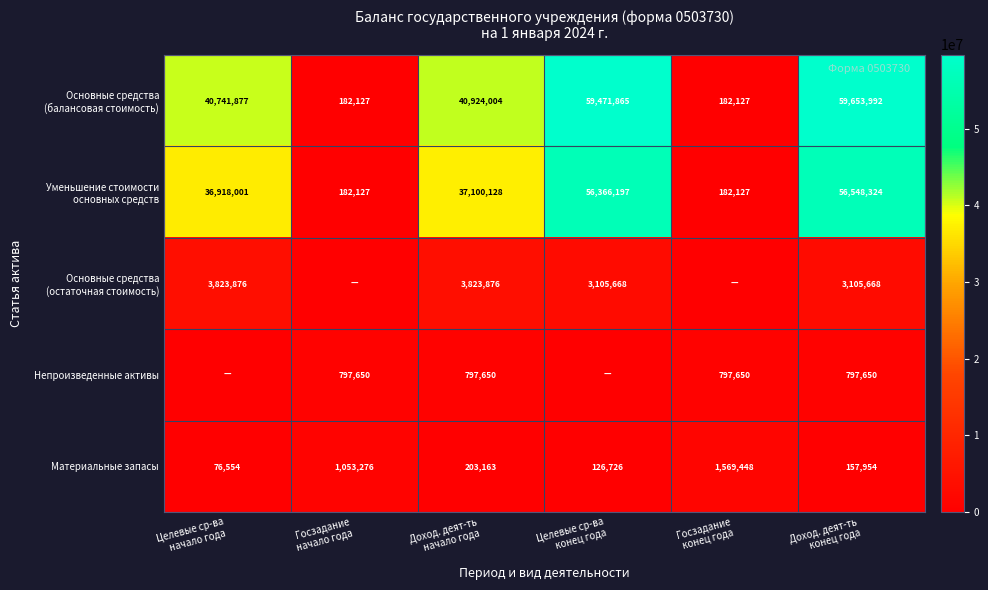

What is the average value of the Материальные запасы series?

531187